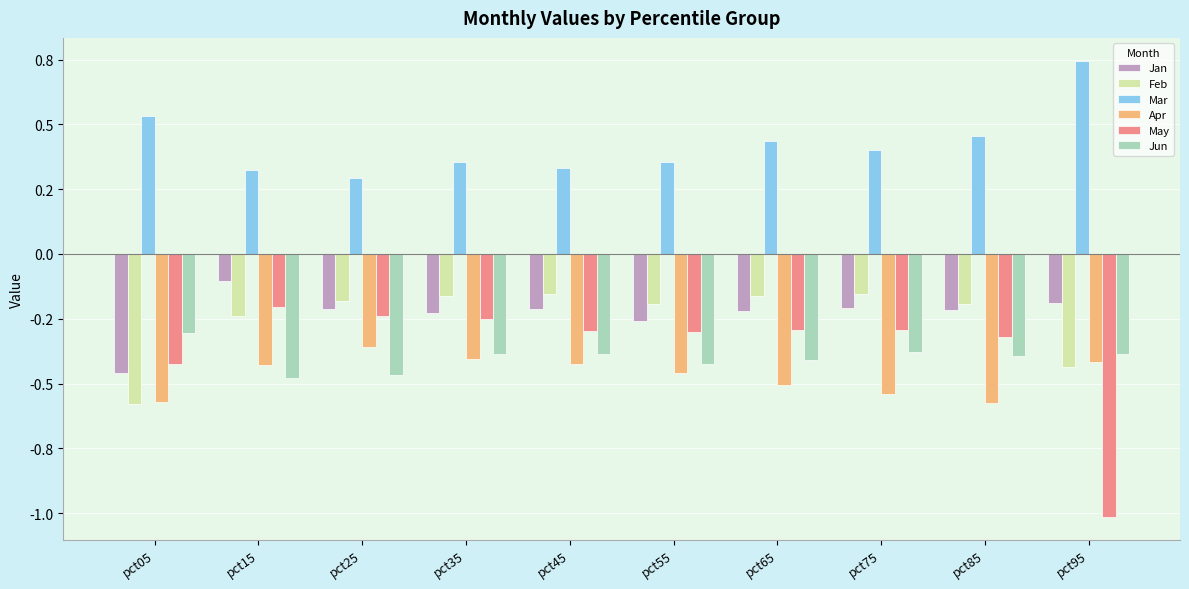

What are all the series names shown in the legend?

Jan, Feb, Mar, Apr, May, Jun